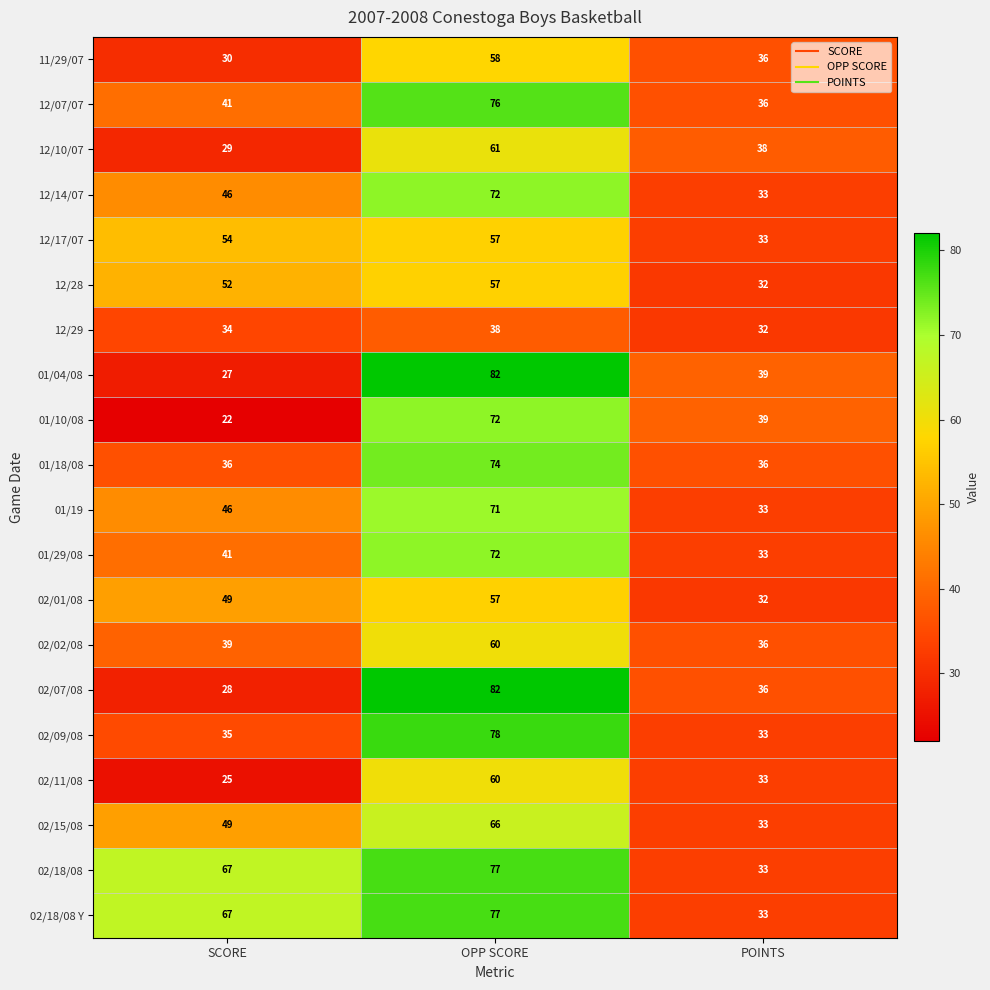

Which series changed the most between SCORE and OPP SCORE?

01/04/08